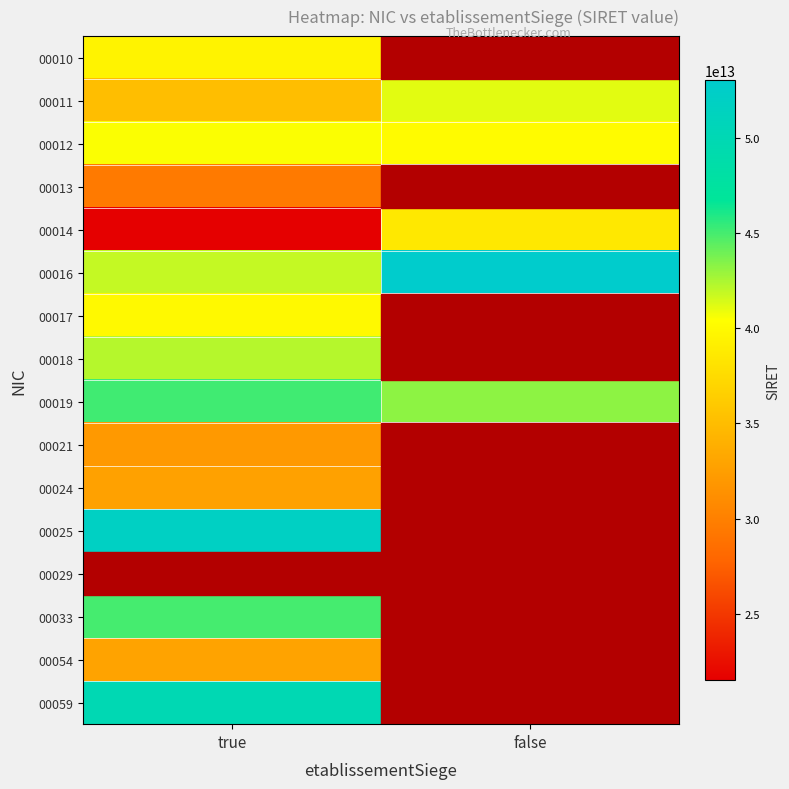

What is the minimum value shown in the chart?

21510081900014.0